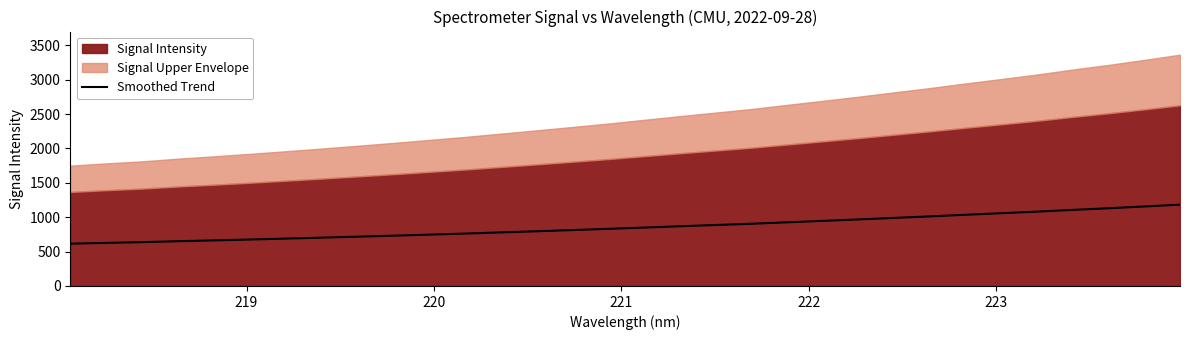

What is the minimum value for Smoothed Trend?

615.3